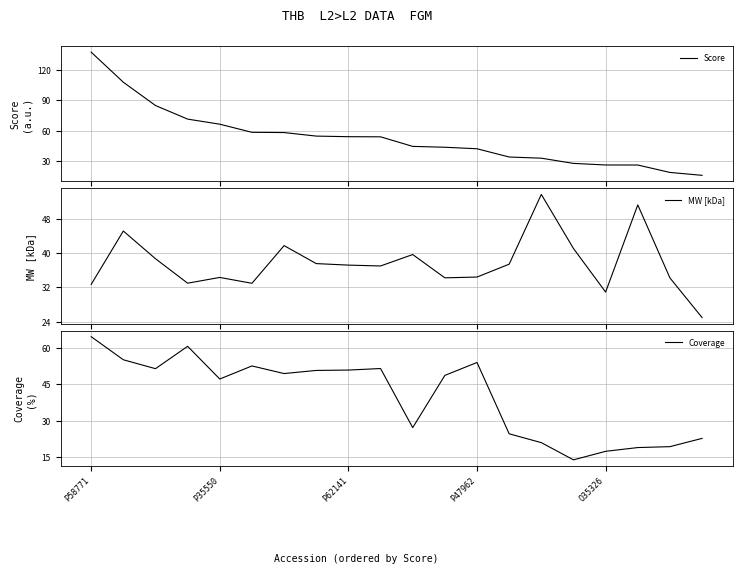

What is the maximum value for Score?

138.0